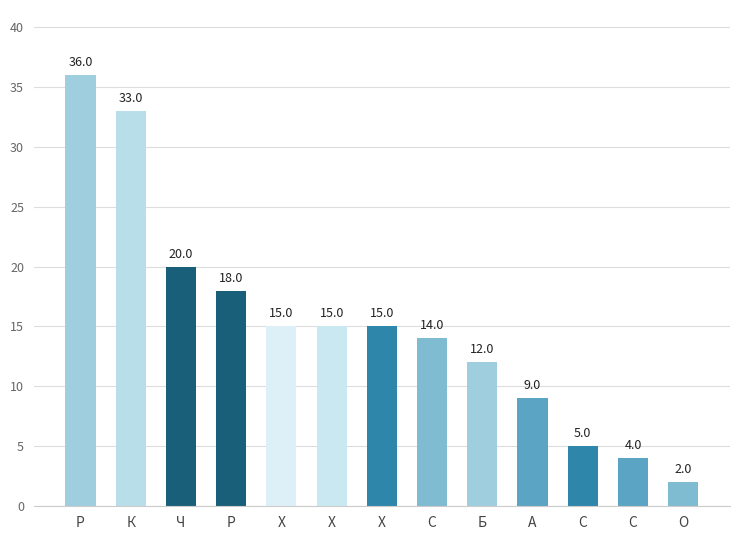

The chart shows a value of 14 at С. True or false?

True